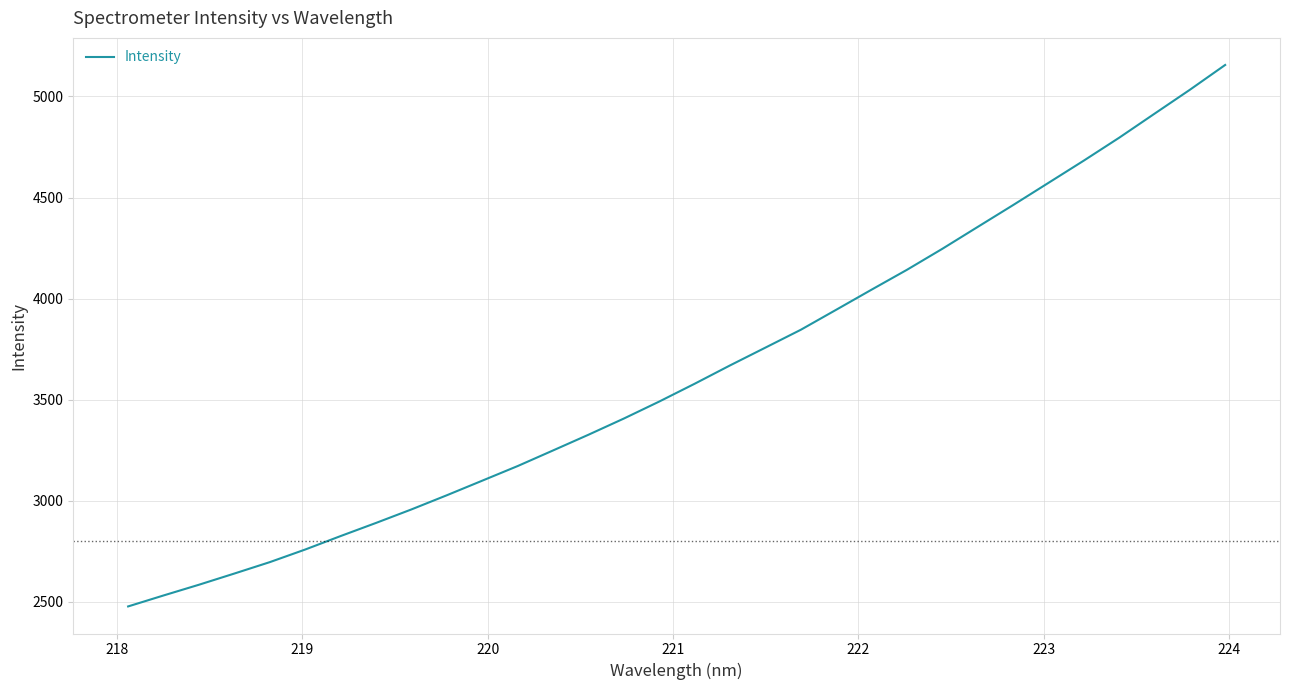

What is the minimum value shown in the chart?

2477.8